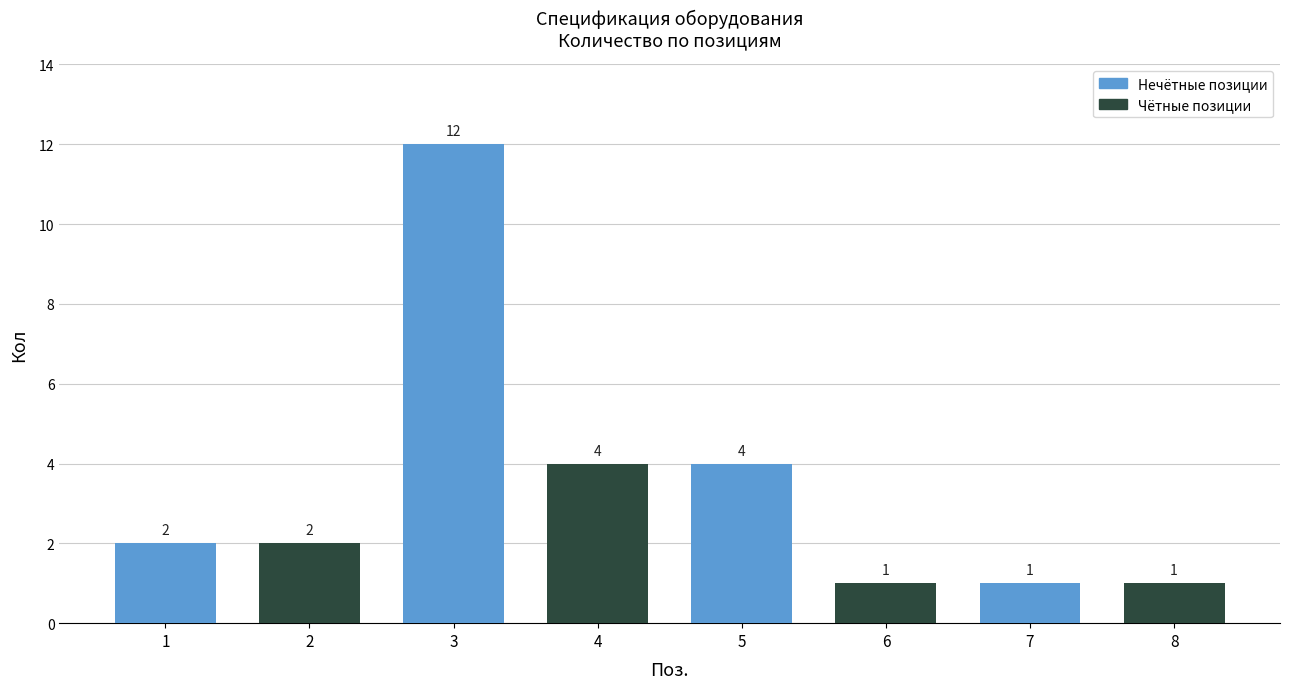

What is the maximum value shown in the chart?

12